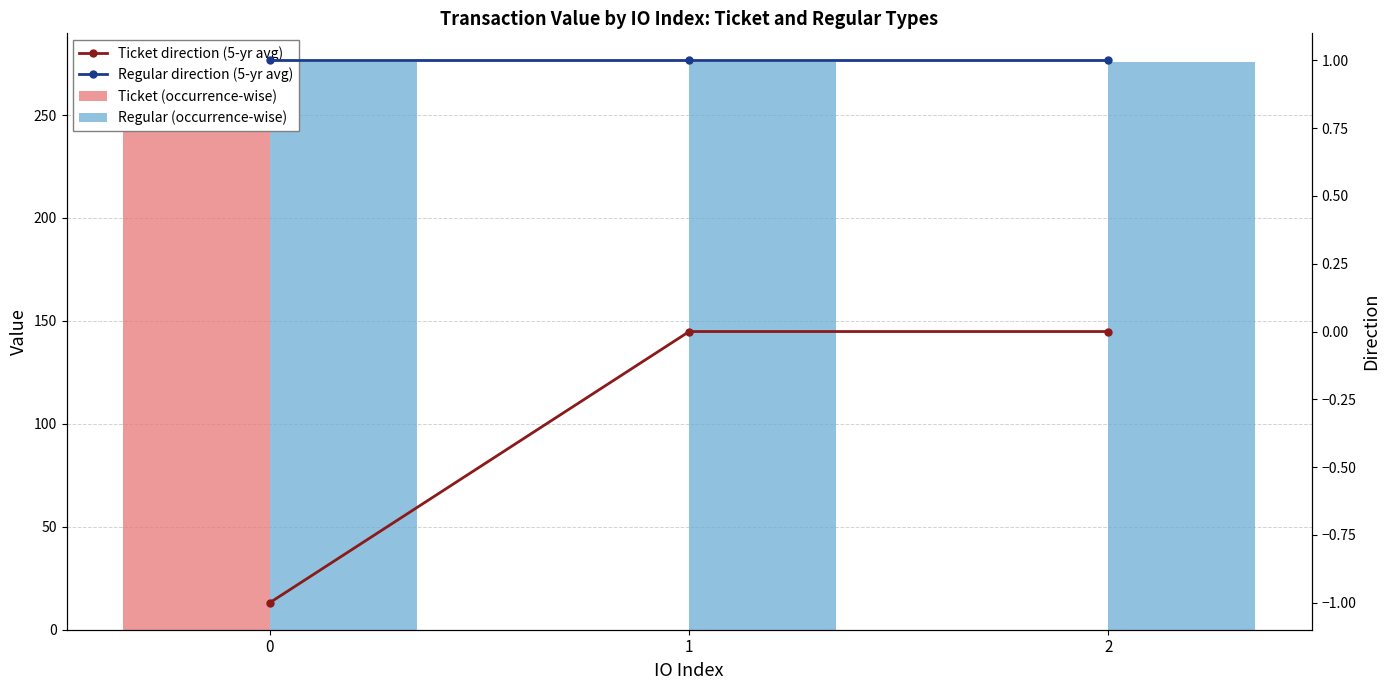

What is the difference between the highest and lowest values at 0?

276.9